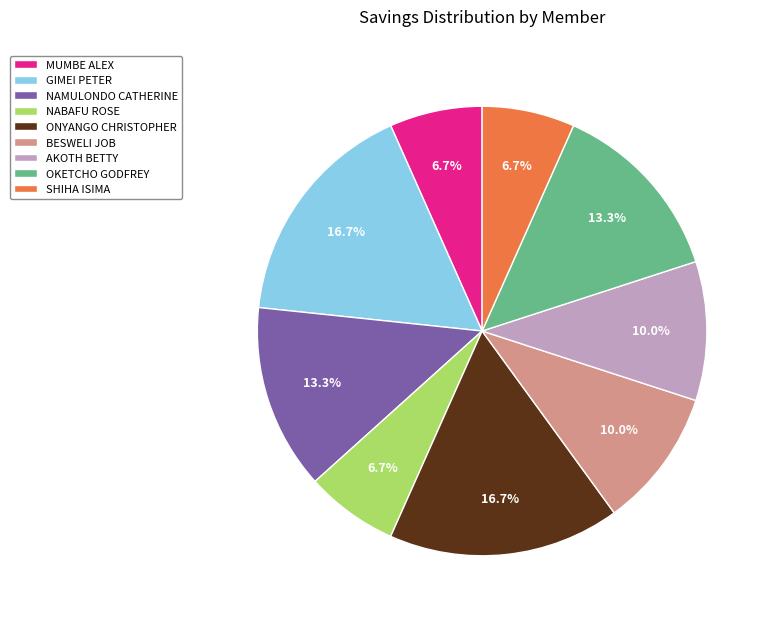

To the nearest percent, what portion does NAMULONDO CATHERINE represent?

13%